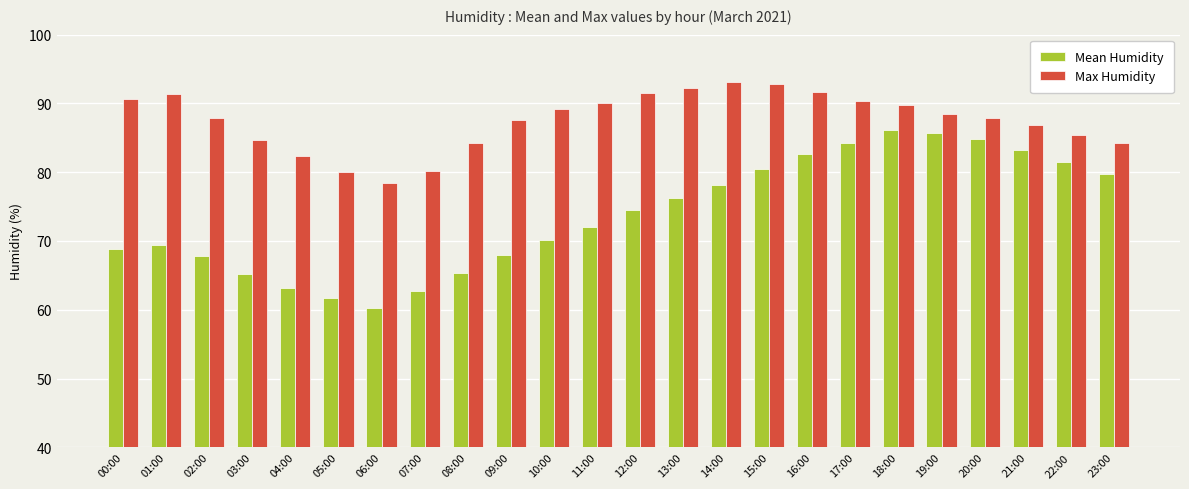

List the series in order of their overall mean, lowest first.

Mean Humidity, Max Humidity